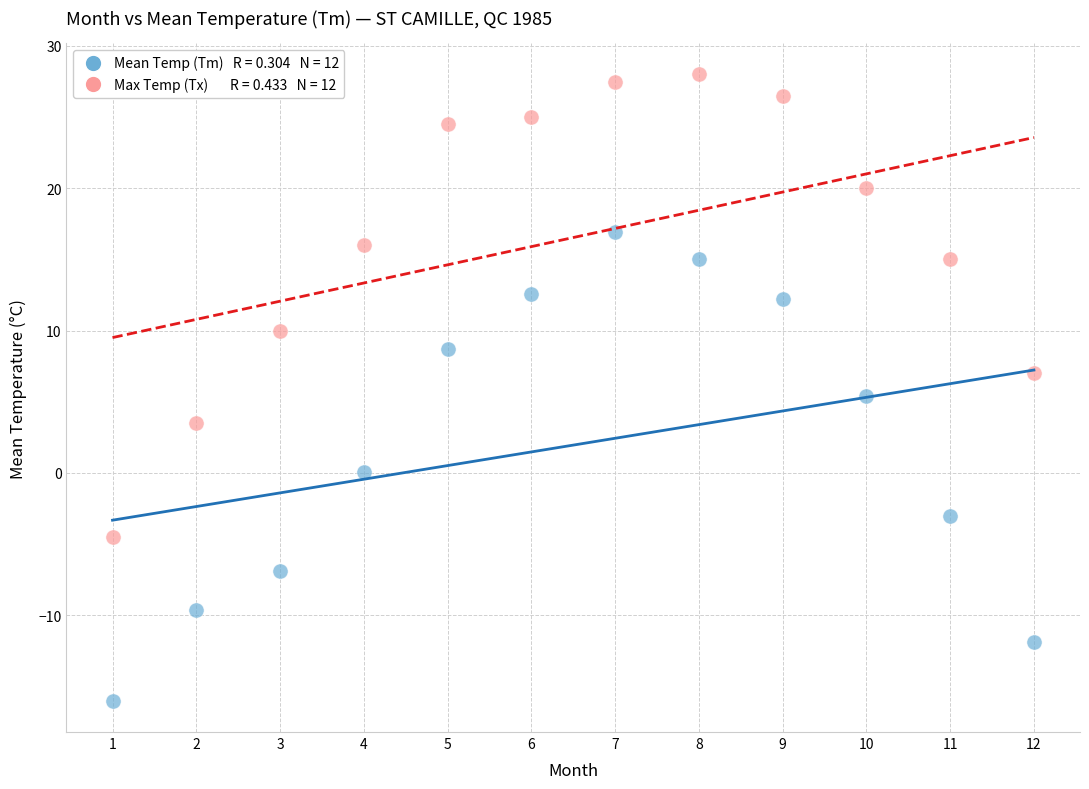

Across all data points, what is the range of Y values (max minus min)?

44.0